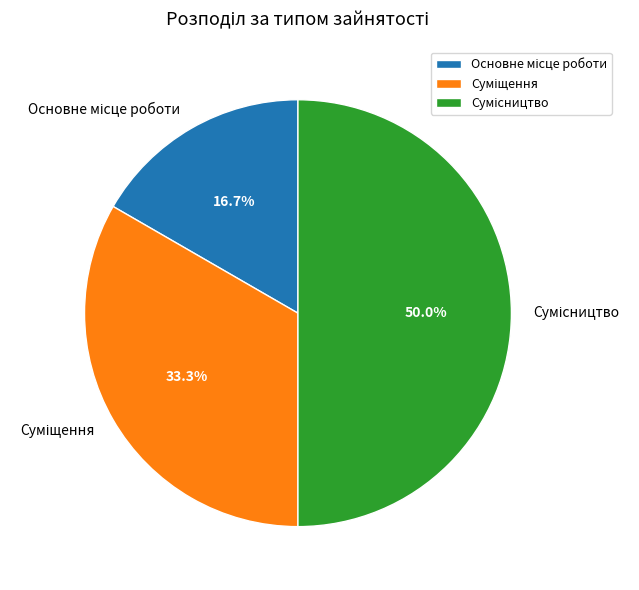

To the nearest percent, what is the difference between the Основне місце роботи and Сумісництво slice percentages?

33%